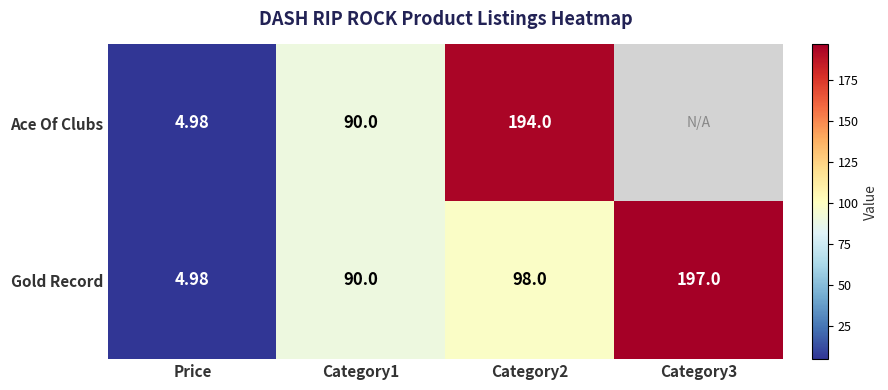

The Gold Record series shows 98.0 at Category2. True or false?

True